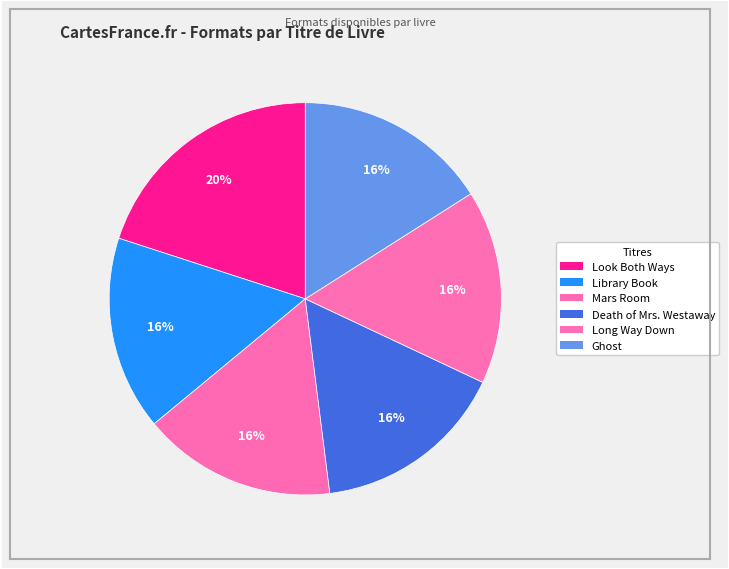

True or false: Death of Mrs. Westaway accounts for 3% of the total.

False